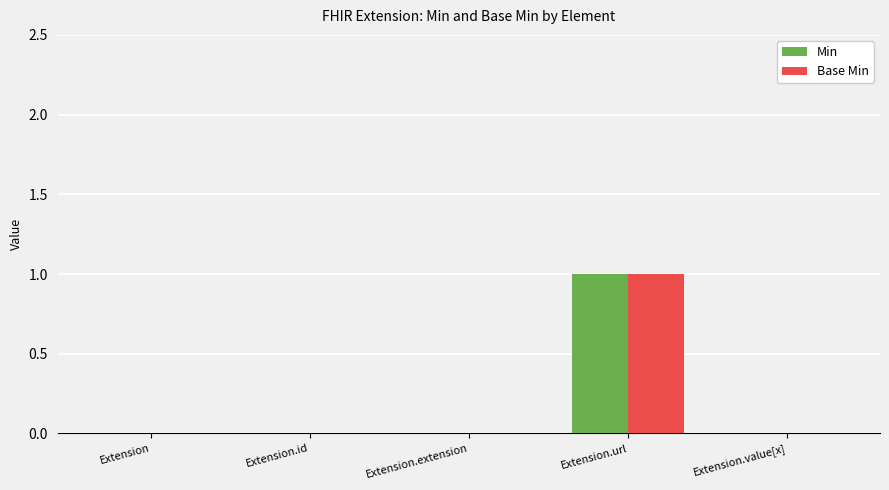

Which label corresponds to the largest value in the chart?

Extension.url